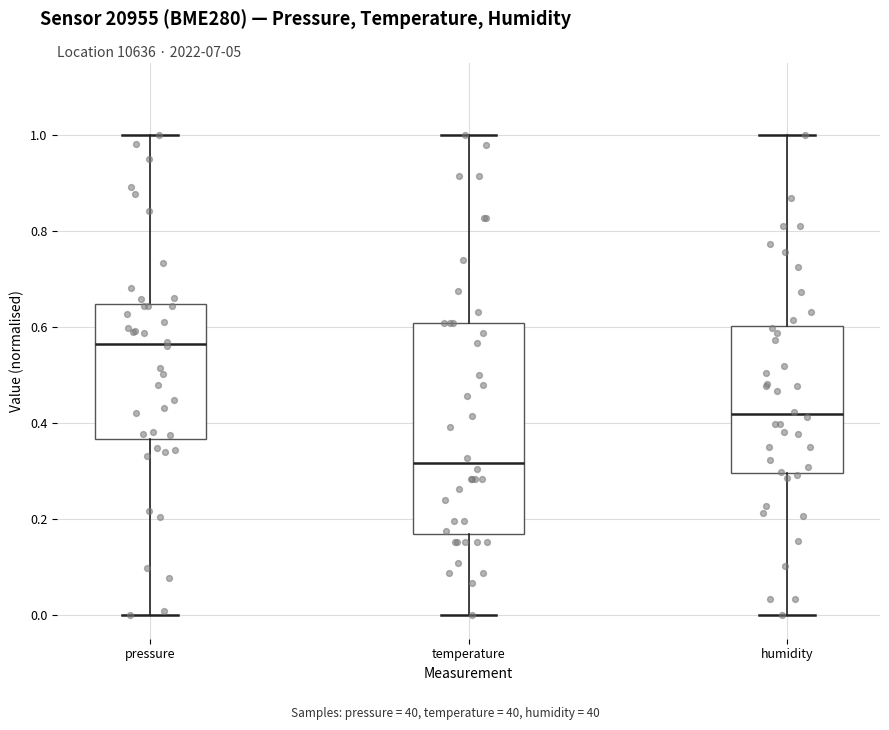

Reading left to right, transcribe this box plot: for each box, give where its median line is, the range the box spans, and where its two whiskers end, as read against the y-axis. The values are not printed on the chart, so give them approximately, as read against the axis.

pressure: median 0.56, box 0.36 to 0.64, whiskers 0.00 to 1.00
temperature: median 0.32, box 0.16 to 0.60, whiskers 0.00 to 1.00
humidity: median 0.42, box 0.30 to 0.60, whiskers 0.00 to 1.00